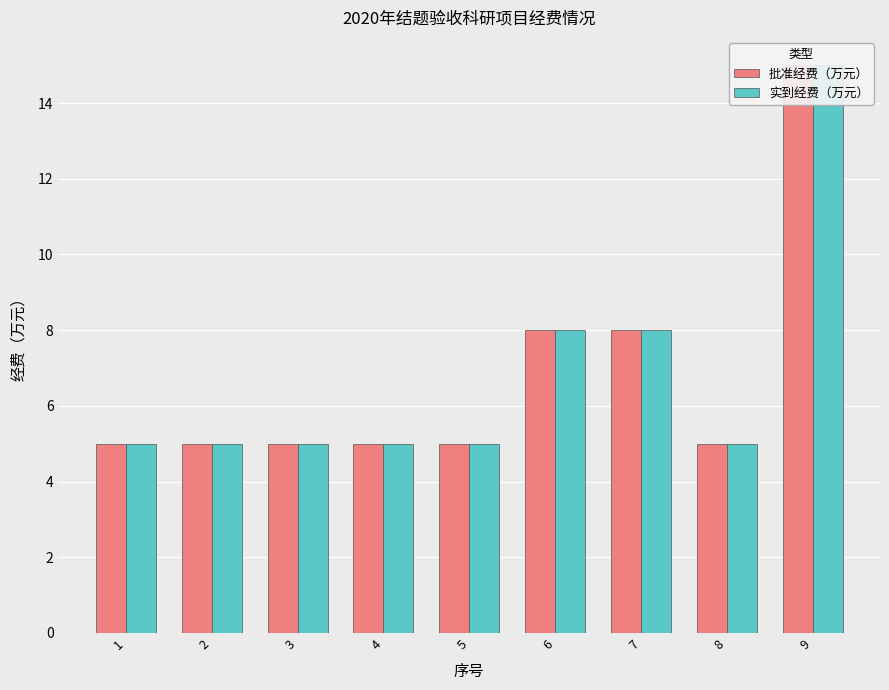

What is the average value of the 实到经费（万元） series?

7